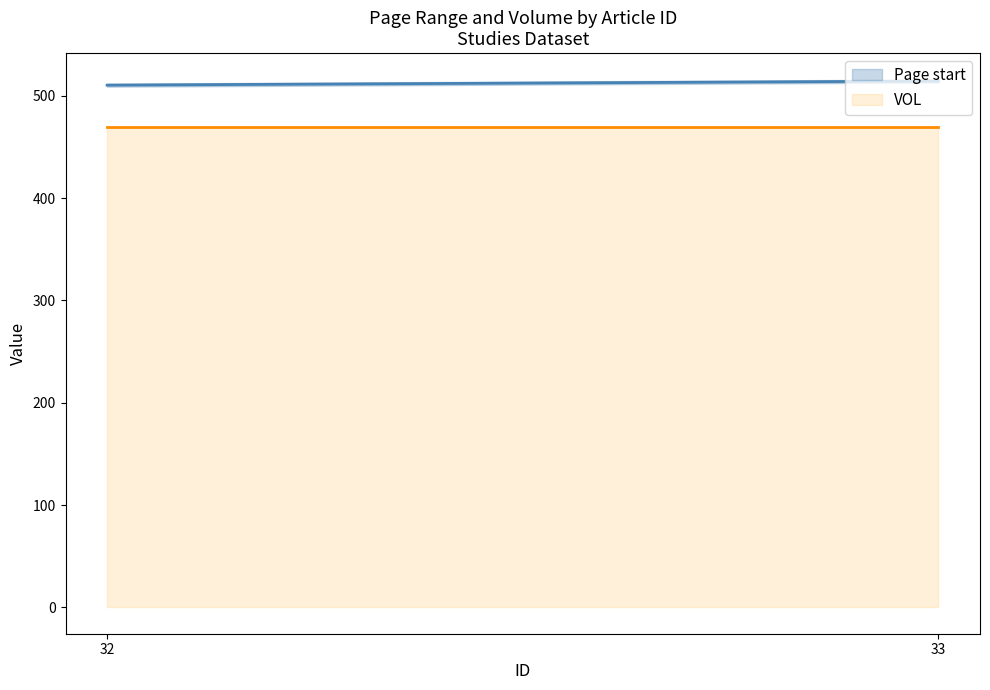

Read the Page start value at 32.

510.5